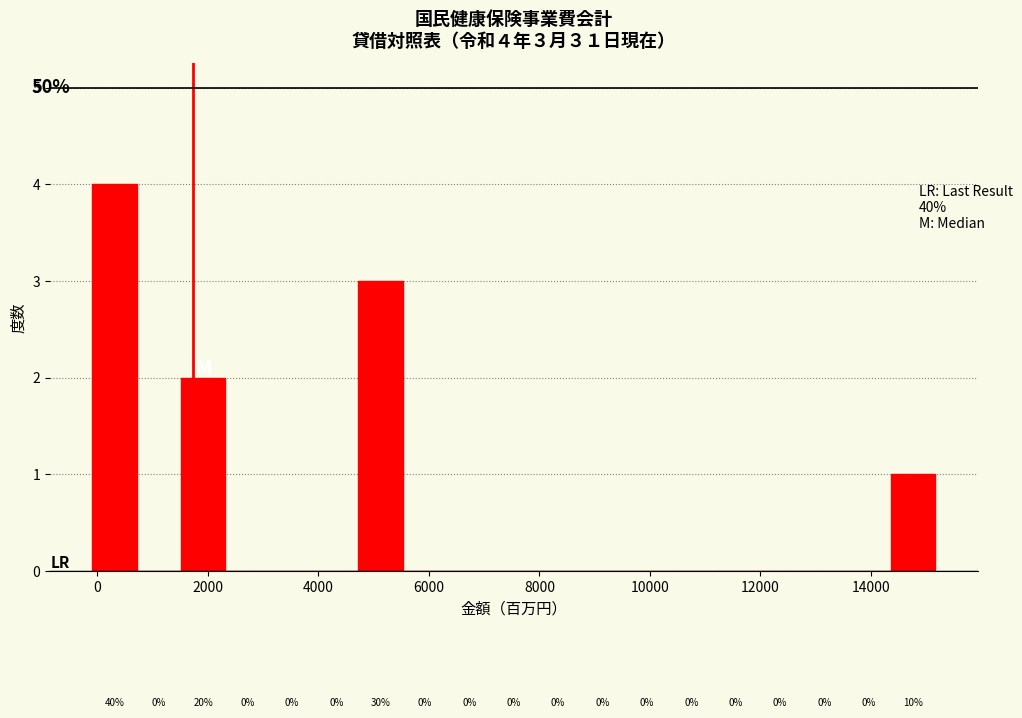

Which range on the x-axis has the tallest bar?

0 to 800